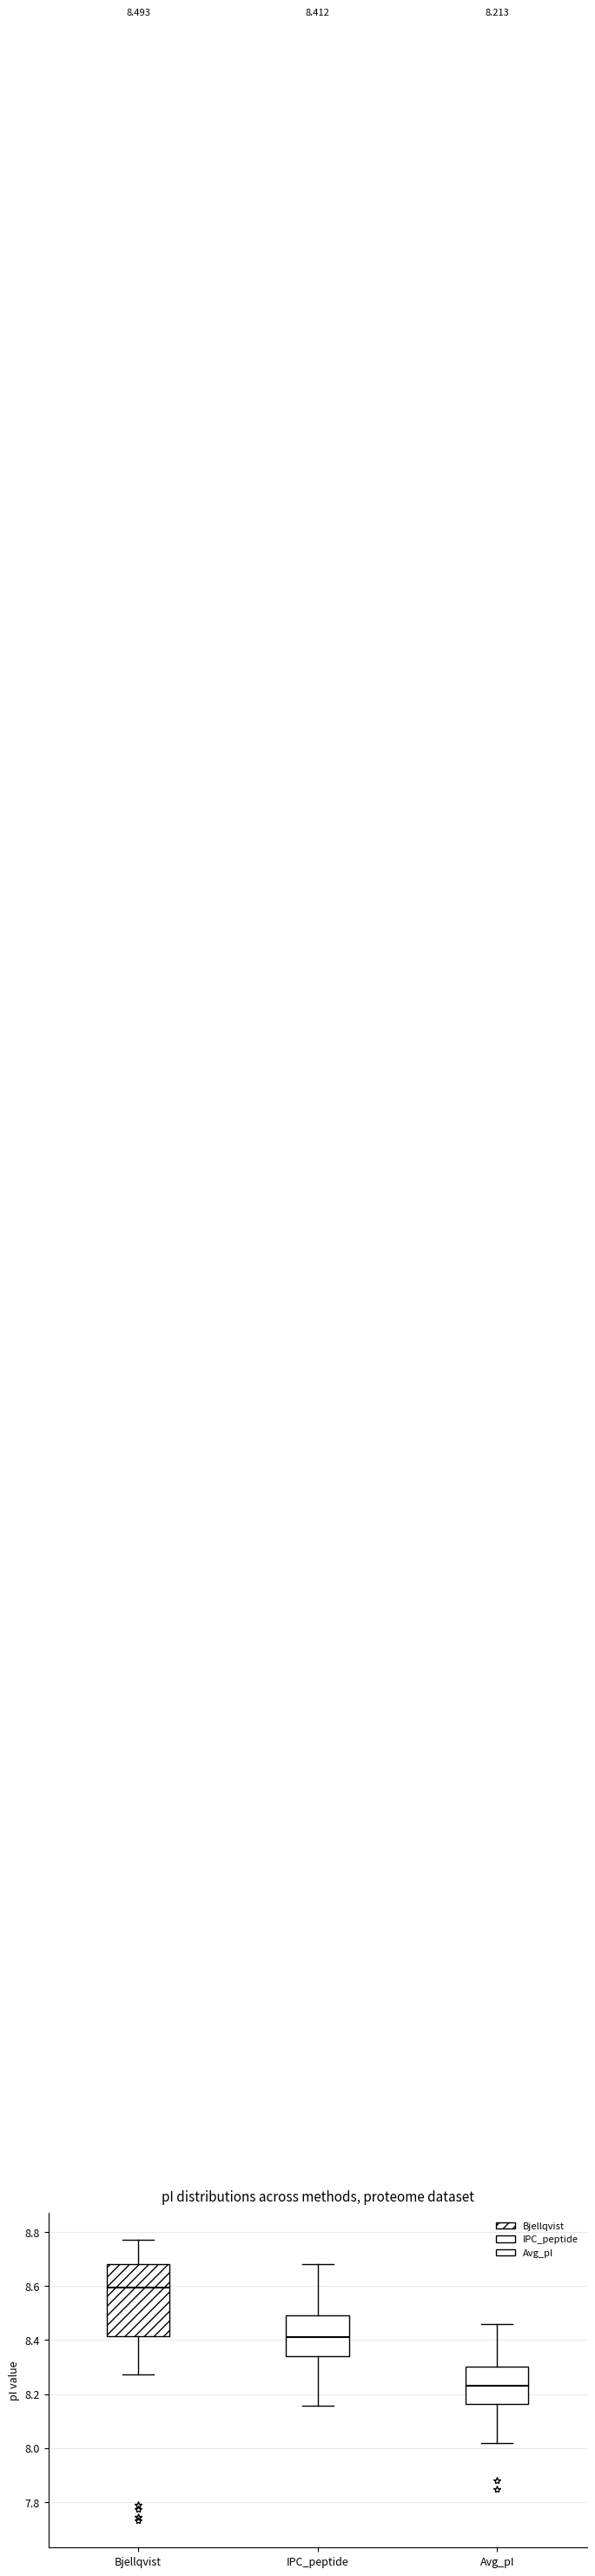

Comparing the boxes themselves (not the whiskers), which one is the tallest?

Bjellqvist